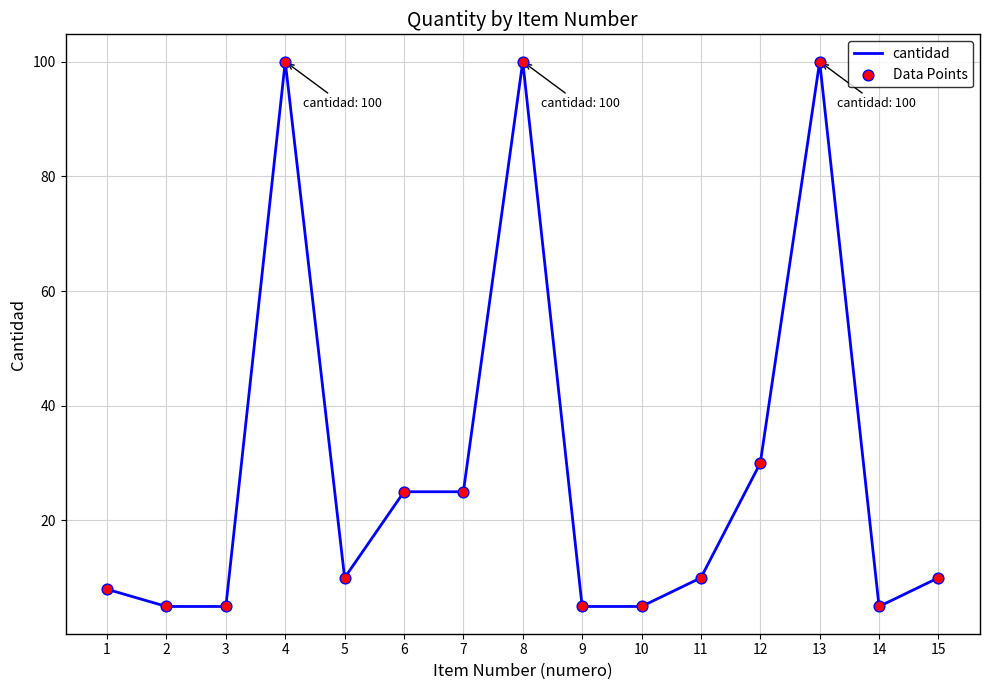

What is the change in value from 3 to 13?

+95